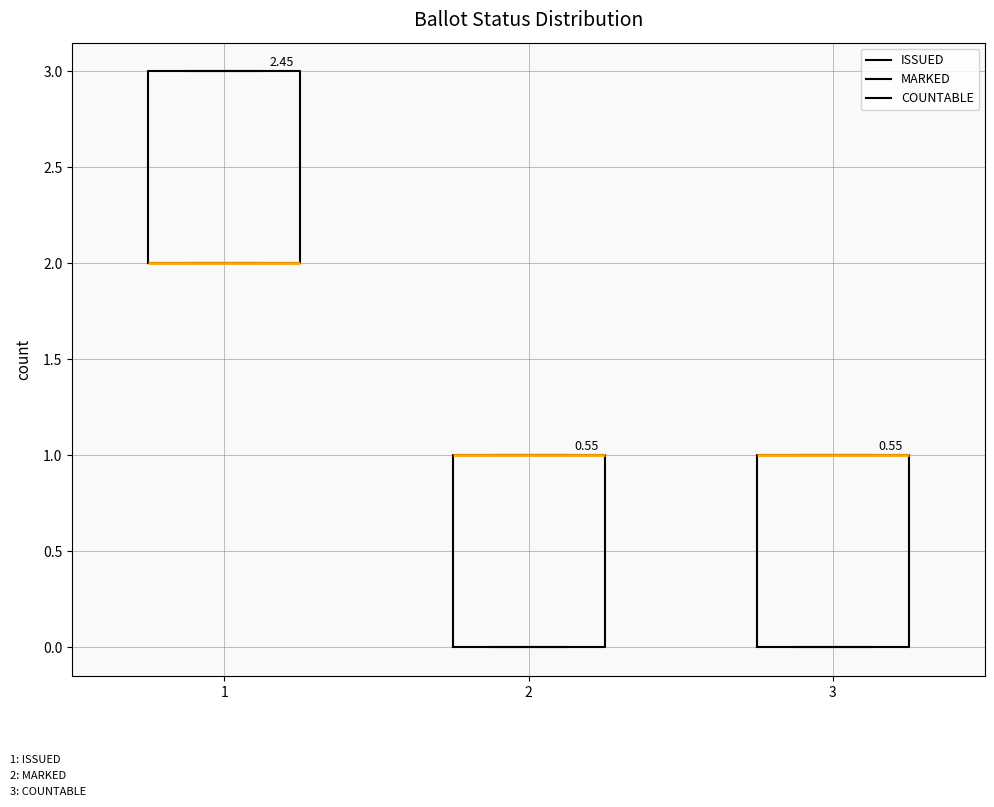

Reading left to right, read every box against the y-axis: the position of its median line, the range the box covers, and the ends of its whiskers. The values are not printed on the chart, so give them approximately, as read against the axis.

1: median 2 (drawn on the box's lower edge), box 2 to 3, whiskers 2 to 3
2: median 1 (drawn on the box's upper edge), box 0 to 1, whiskers 0 to 1
3: median 1 (drawn on the box's upper edge), box 0 to 1, whiskers 0 to 1